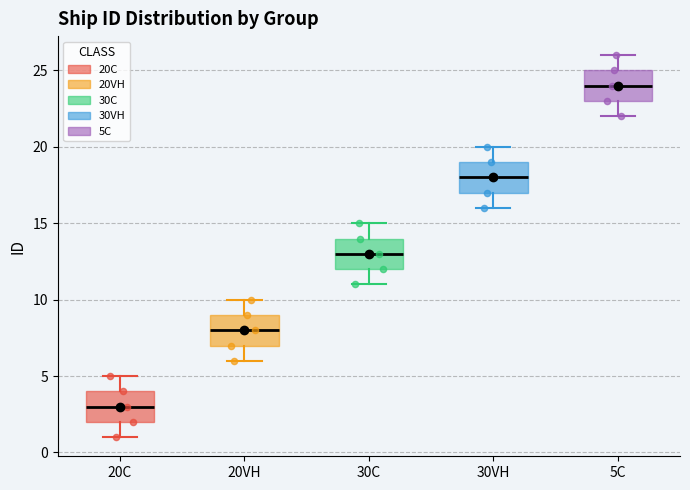

Reading left to right, transcribe this box plot: for each box, give where its median line is, the range the box spans, and where its two whiskers end, as read against the y-axis. The values are not printed on the chart, so give them approximately, as read against the axis.

20C: median 3, box 2 to 4, whiskers 1 to 5
20VH: median 8, box 7 to 9, whiskers 6 to 10
30C: median 13, box 12 to 14, whiskers 11 to 15
30VH: median 18, box 17 to 19, whiskers 16 to 20
5C: median 24, box 23 to 25, whiskers 22 to 26